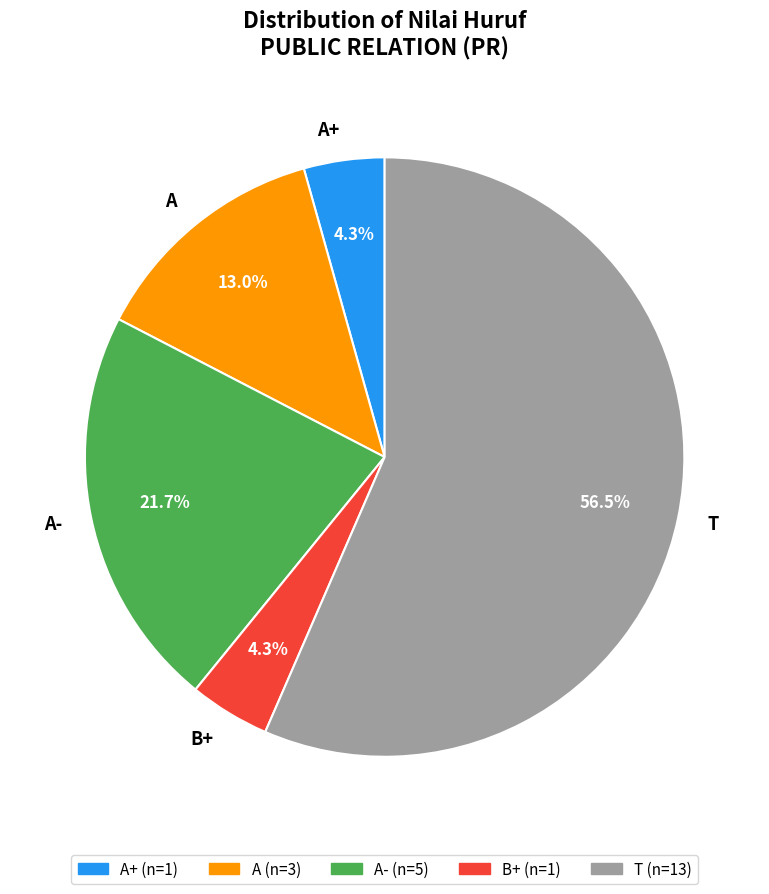

Is T the majority of the pie?

Yes